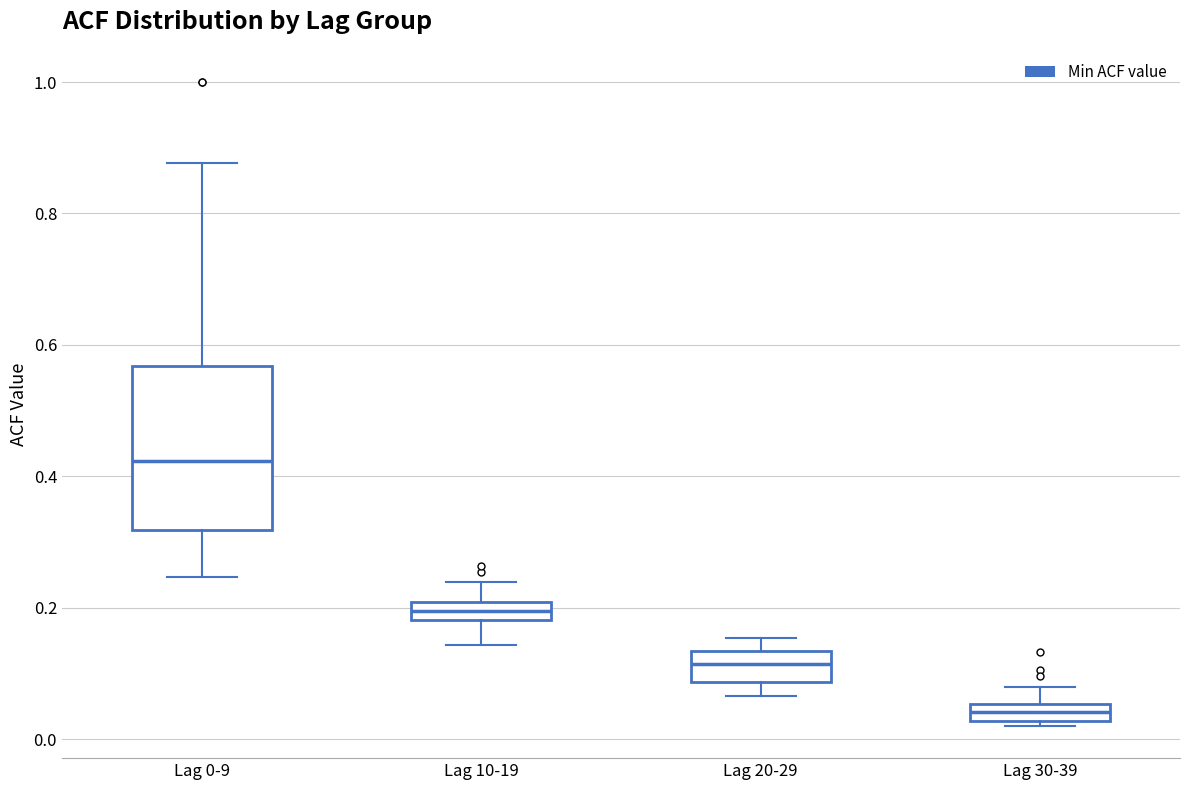

Where is the upper edge of the box for Lag 30-39 on the y-axis? The values are not printed on the chart, so give them approximately, as read against the axis.

0.06